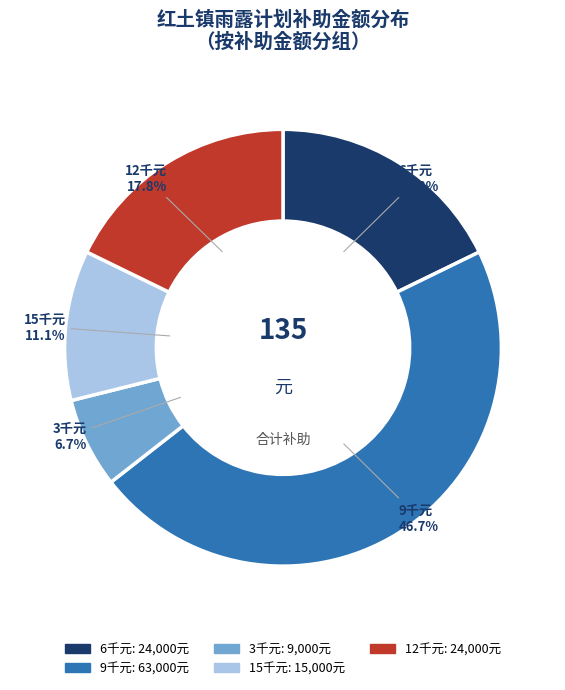

What percentage do 6千元 and 15千元 together represent?

28.9%